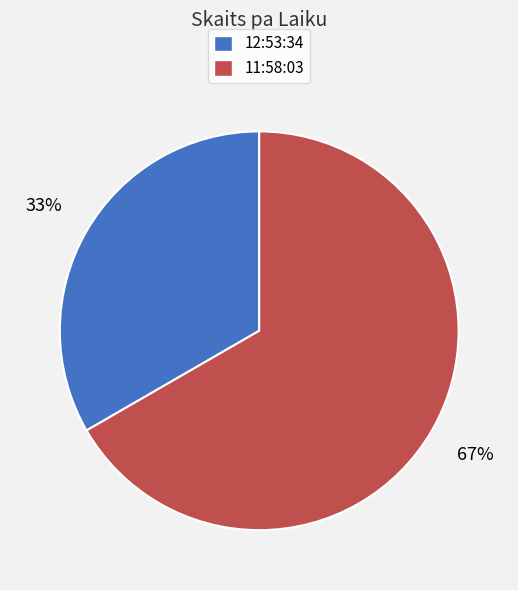

Is it true that 11:58:03 is 67% of the pie?

True